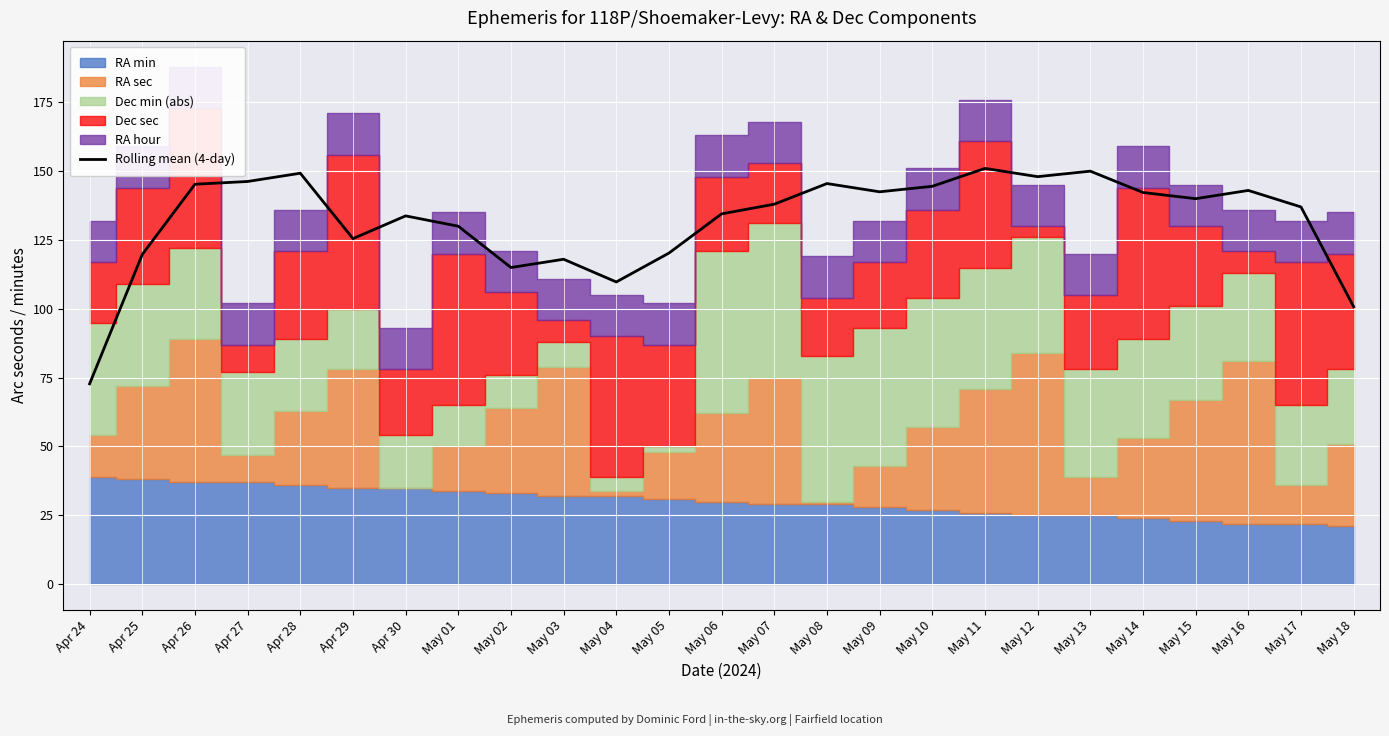

How many lines are shown in the chart?

1